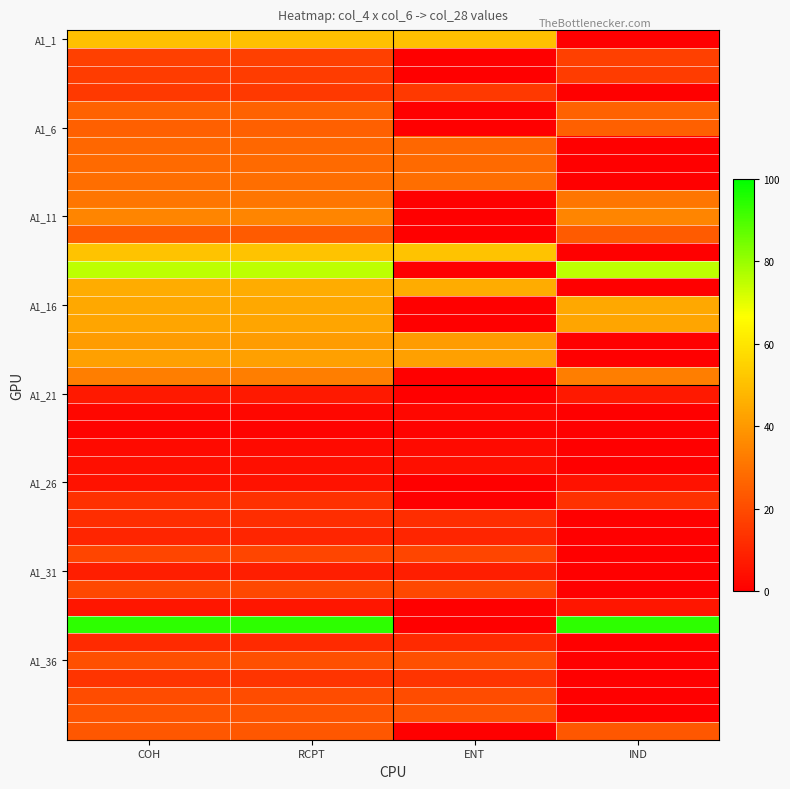

What is the spread (max minus min) of values at COH?

93